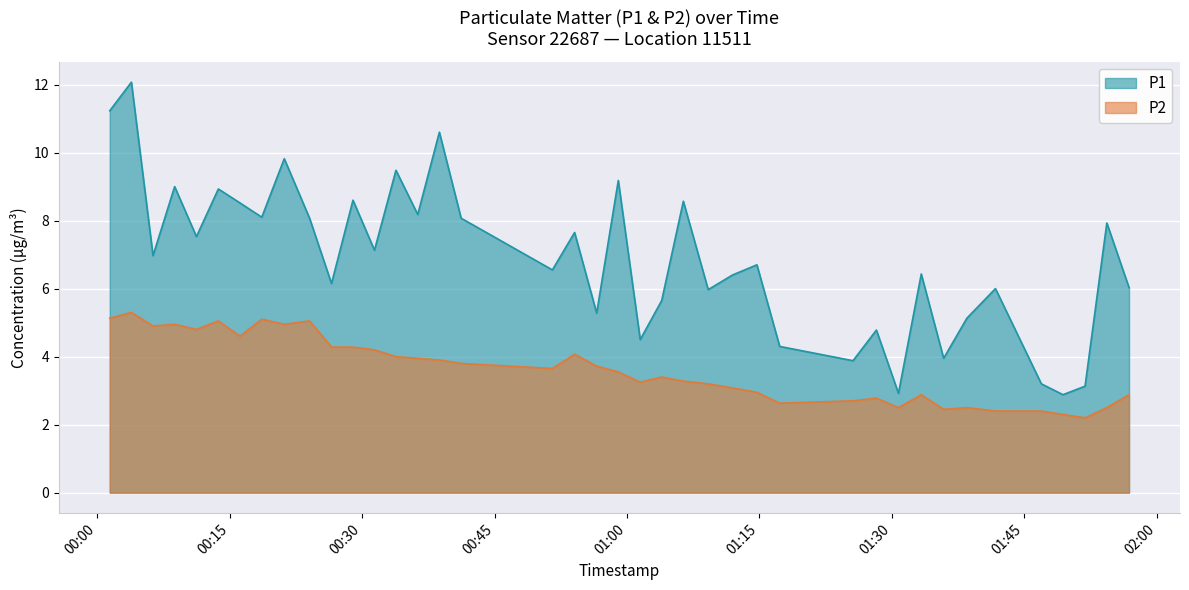

Where is P1 nearest to the value 7?

2022-10-16T00:06:19